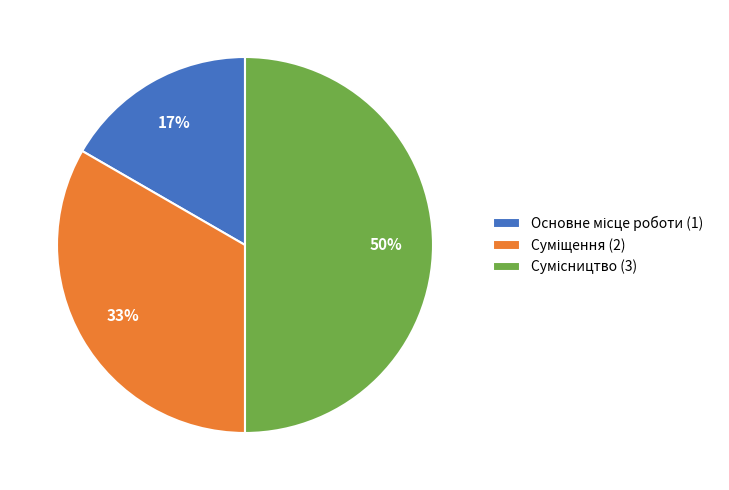

To the nearest percent, what is the difference between the largest and smallest slice percentages?

33%